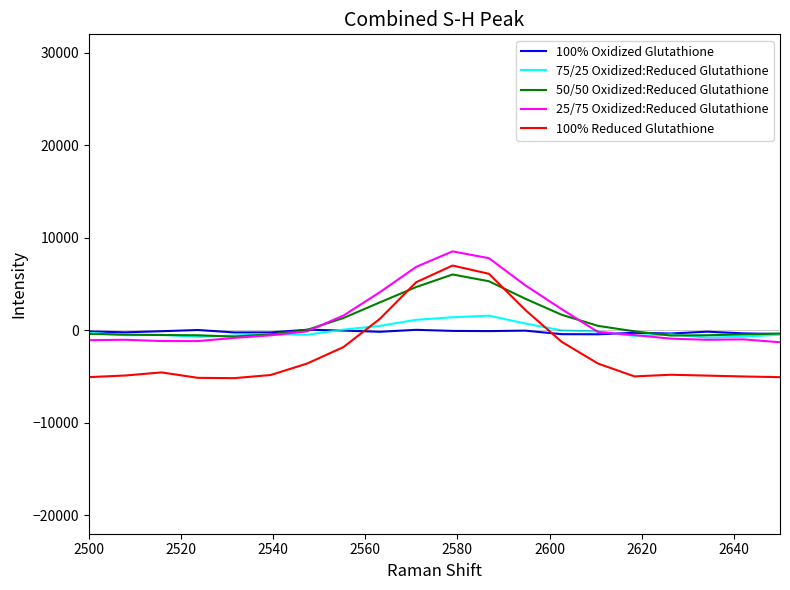

What is the maximum value shown in the chart?

8530.8